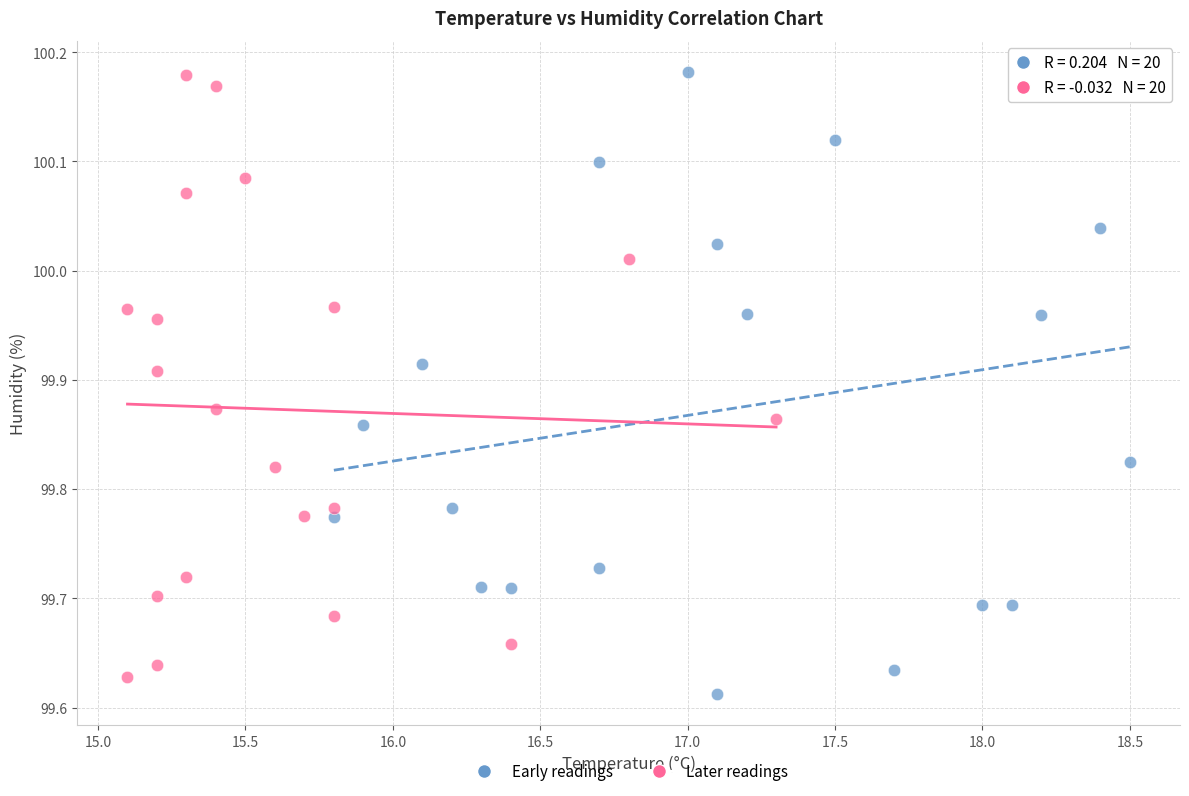

What are all the series names shown in the legend?

Early readings, Later readings